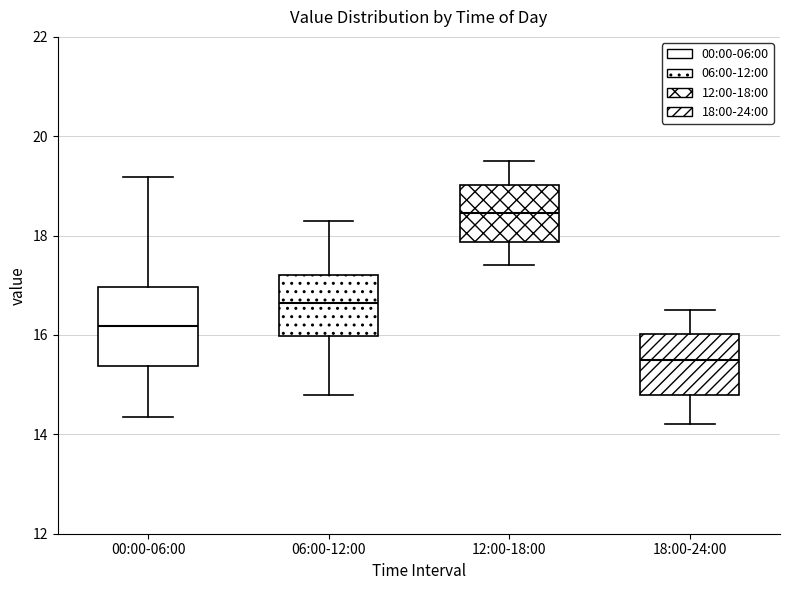

Which box is the tallest, from its lower edge to its upper edge?

00:00-06:00